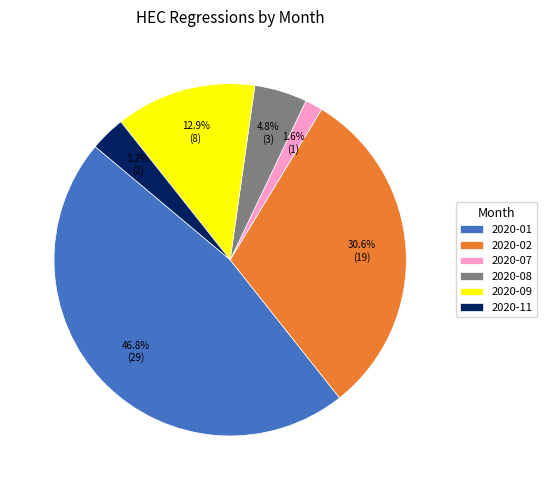

Does 2020-01 account for over 50% of the chart?

No